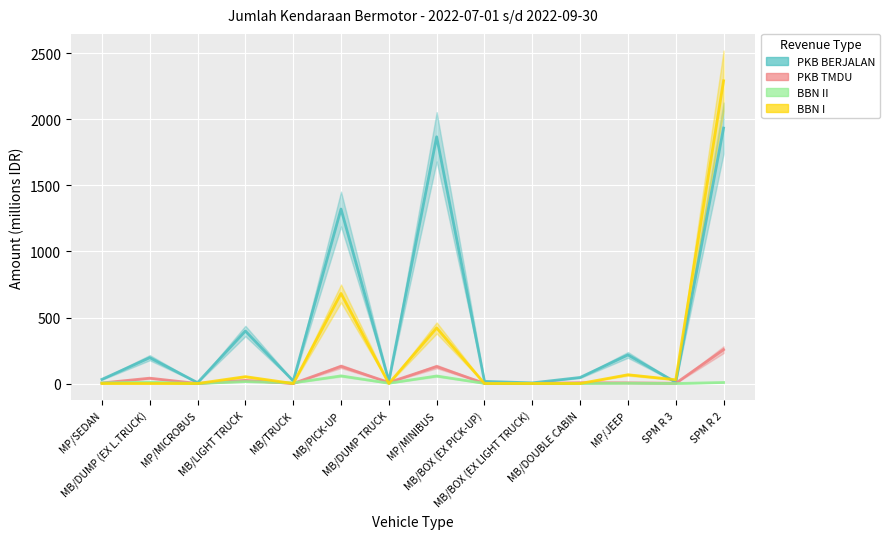

List the series in order of their peak value, lowest first.

BBN II, PKB TMDU, PKB BERJALAN, BBN I